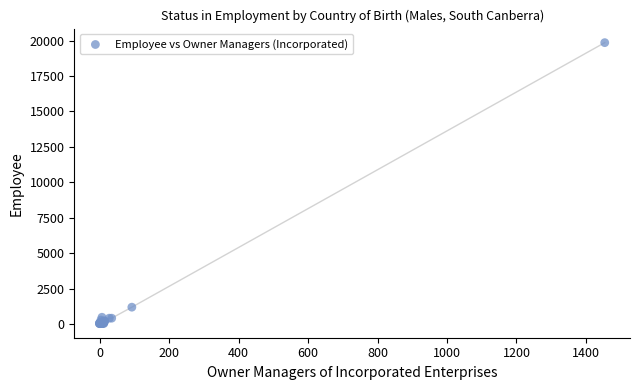

What Y value in the scatter plot is closest to 9939?

1187